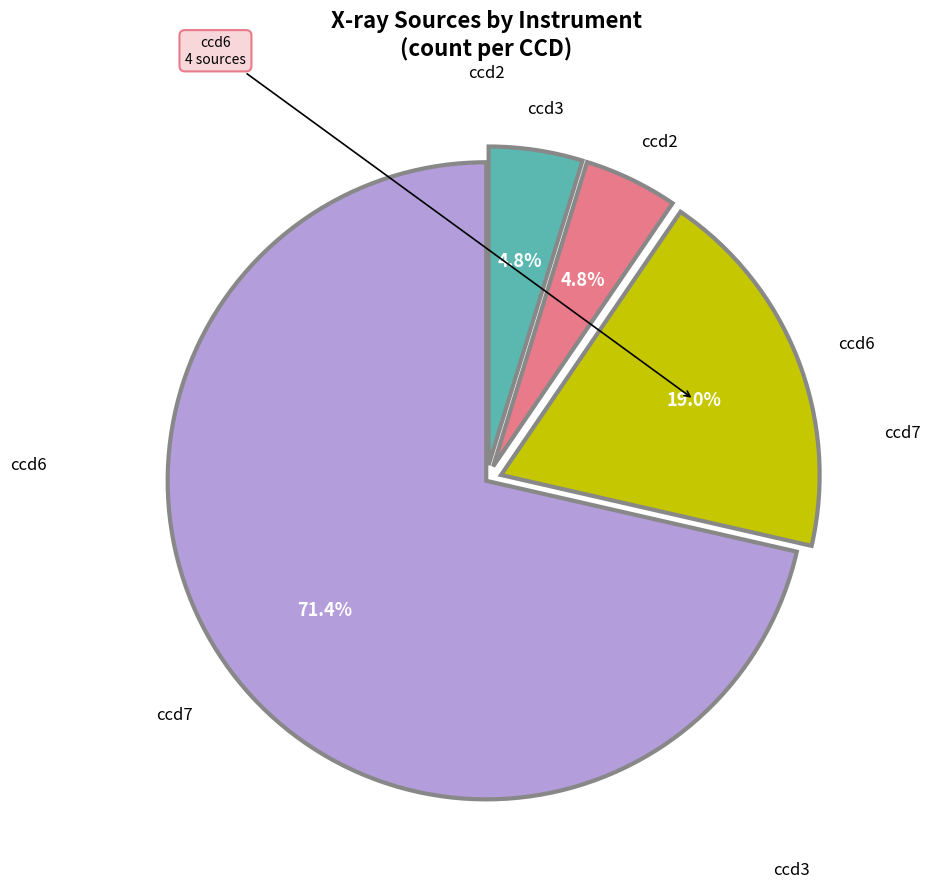

Does any single category account for the majority?

Yes